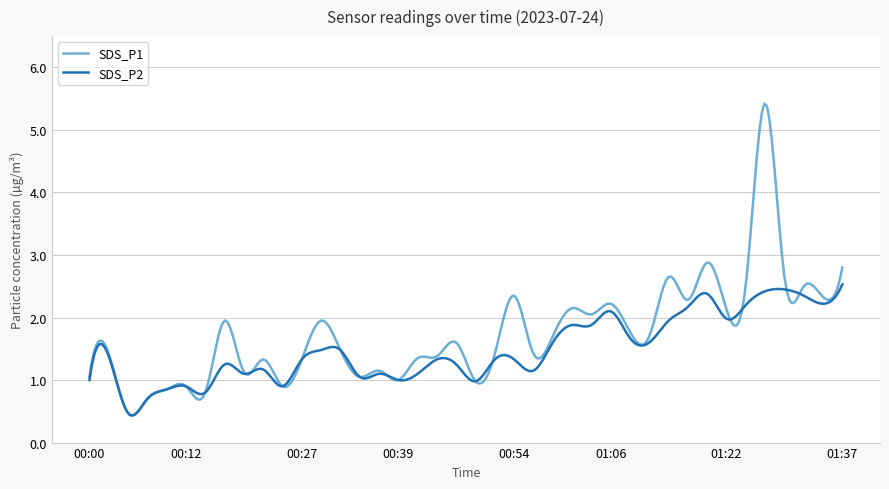

List the series in order of their peak value, lowest first.

SDS_P2, SDS_P1